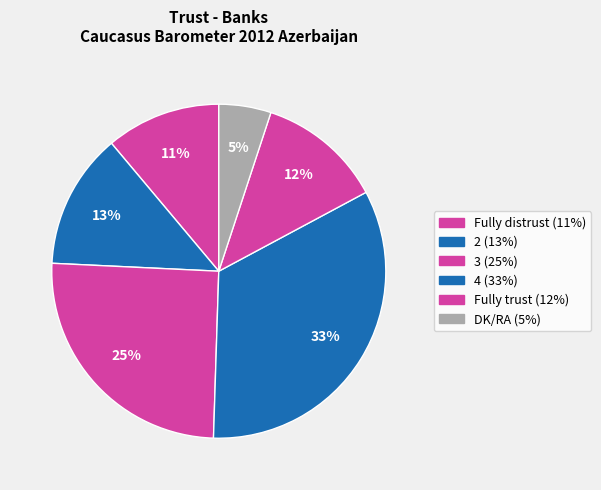

To the nearest percent, what percentage of the pie is 2?

13%